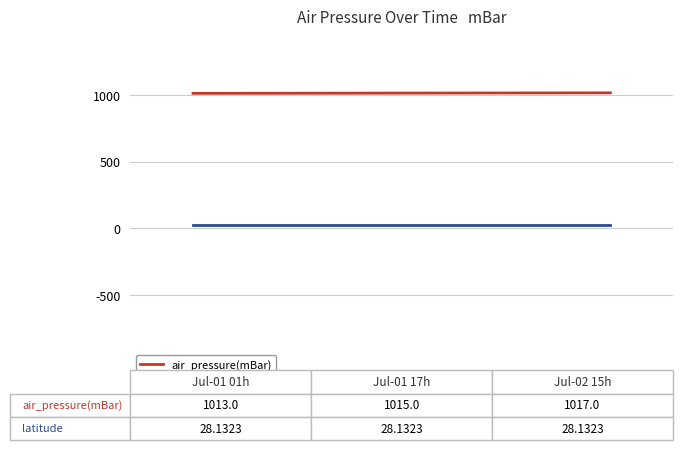

Rank the series by their average value, from highest to lowest.

air_pressure(mBar), latitude